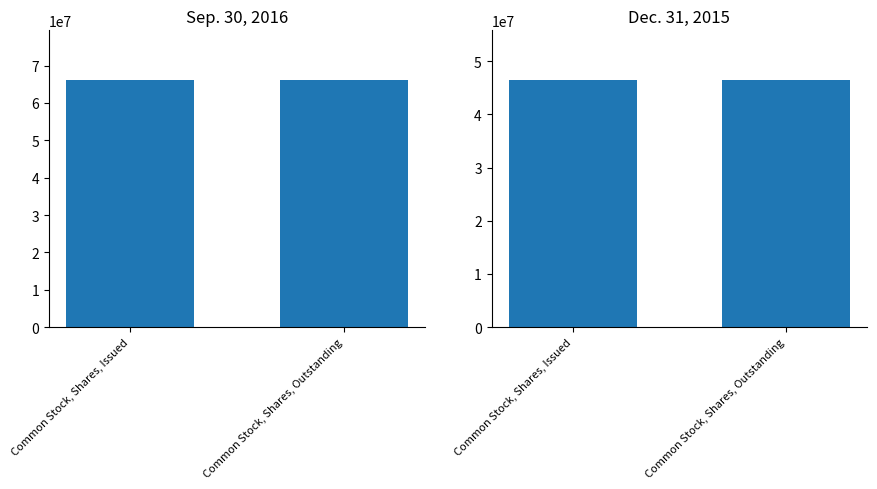

What is the sum of all Dec. 31, 2015 values?

93038264